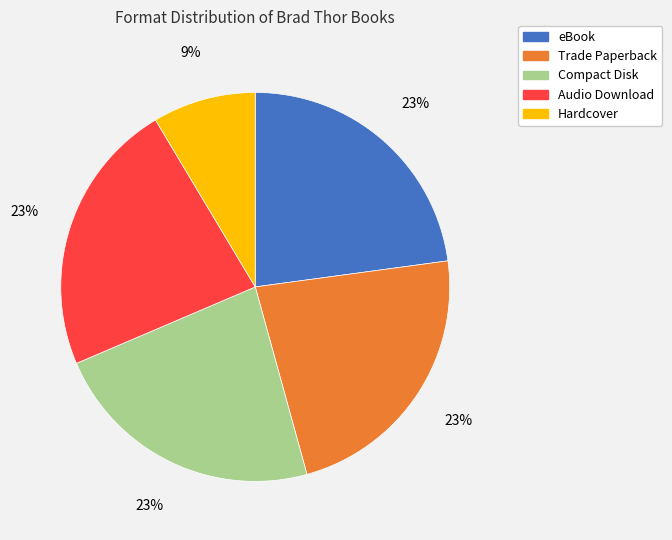

What is the smallest slice in the pie chart?

Hardcover